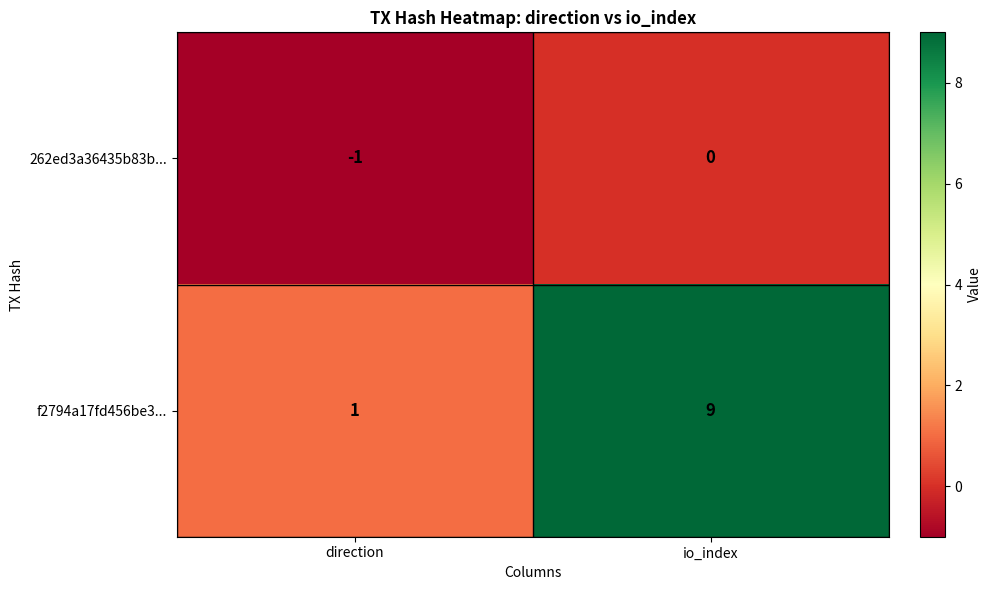

Reading left to right, what are all the values shown in this chart?

262ed3a36435b83b...: direction=-1	io_index=0
f2794a17fd456be3...: direction=1	io_index=9